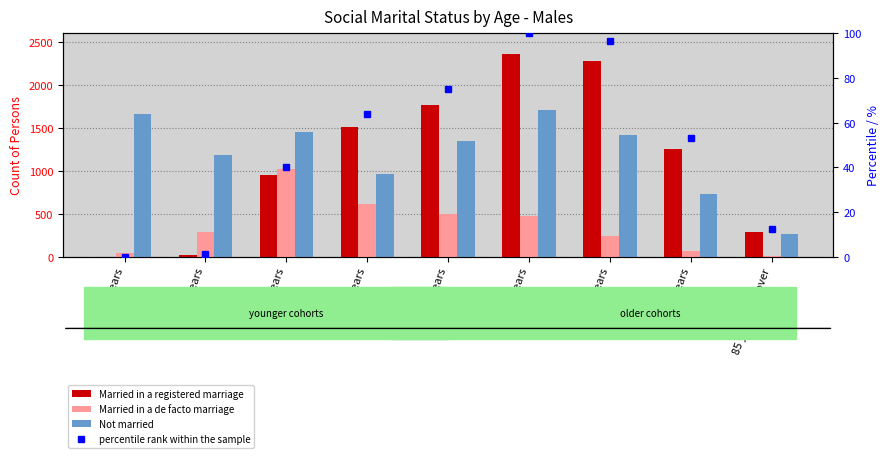

What is the maximum value shown in the chart?

2357.0